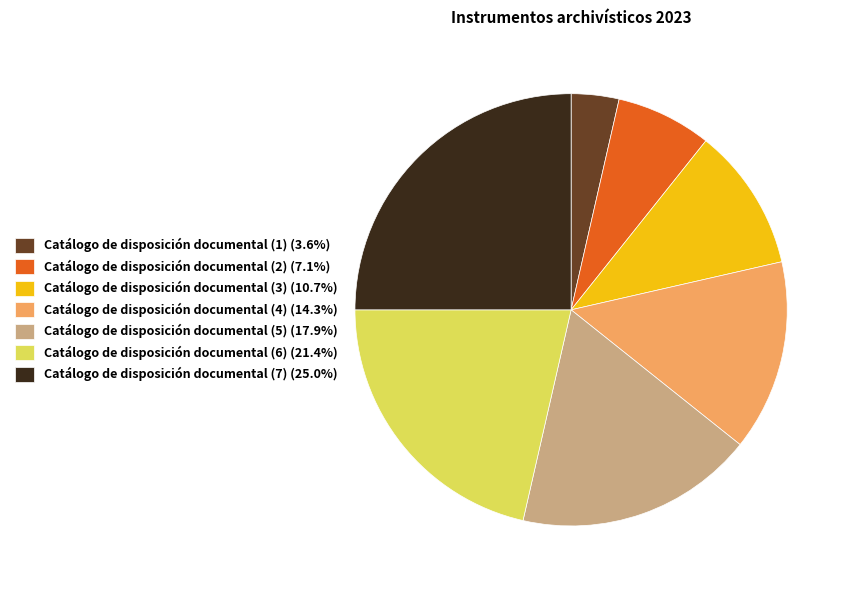

Does Catálogo de disposición documental (1) account for over 50% of the chart?

No